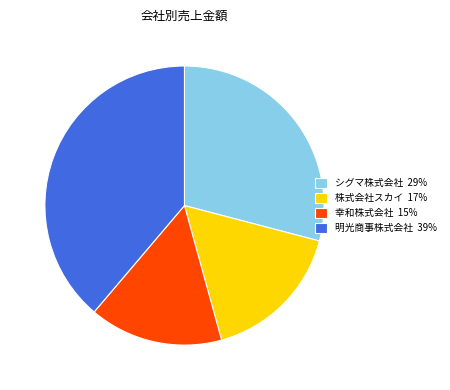

Approximately how many times larger is the value at 幸和株式会社 compared to 株式会社スカイ?

0.9